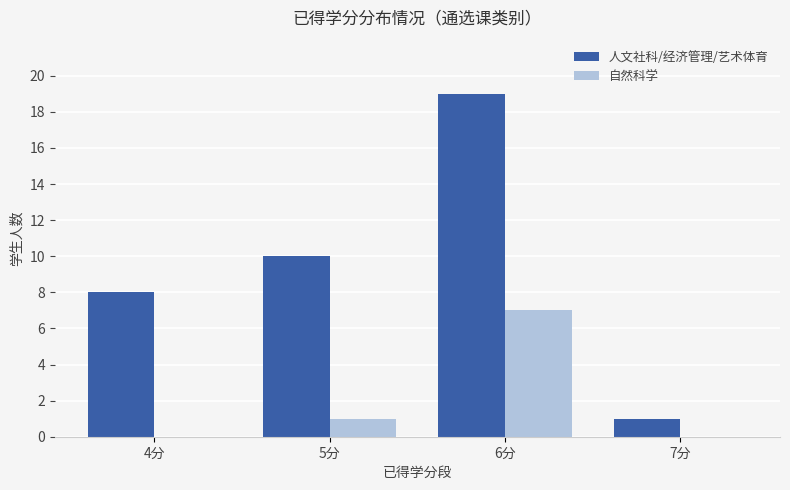

Which series has the widest spread of values?

人文社科/经济管理/艺术体育